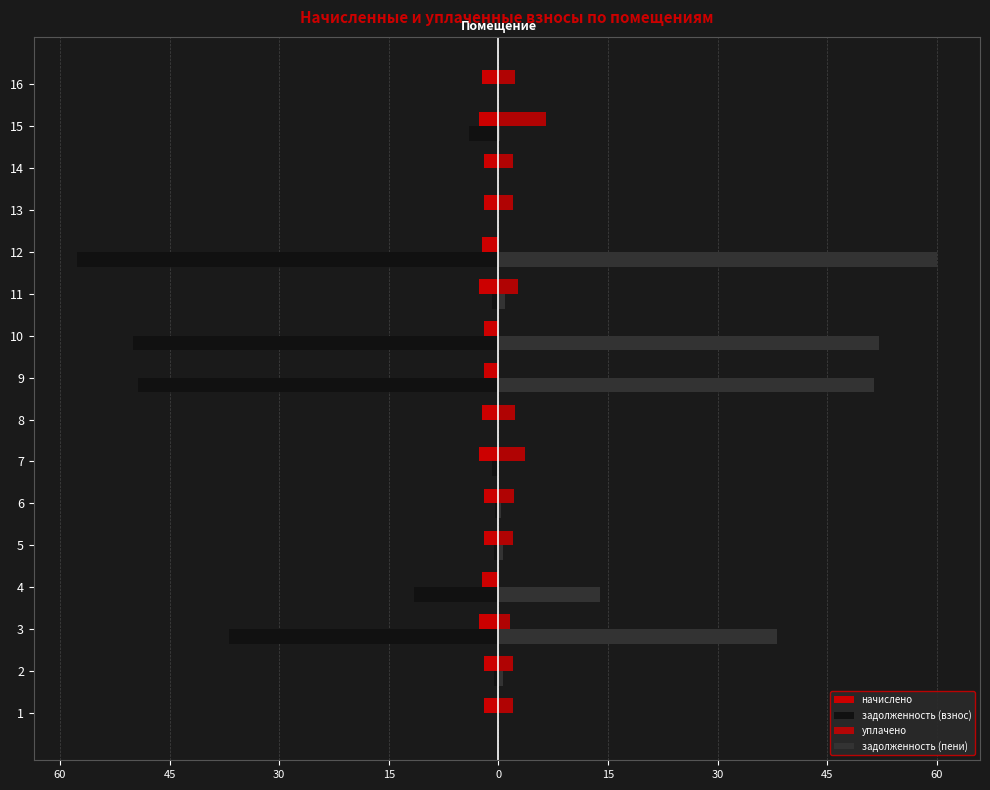

Is it true that задолженность (пени) equals 0.2 at 15?

True